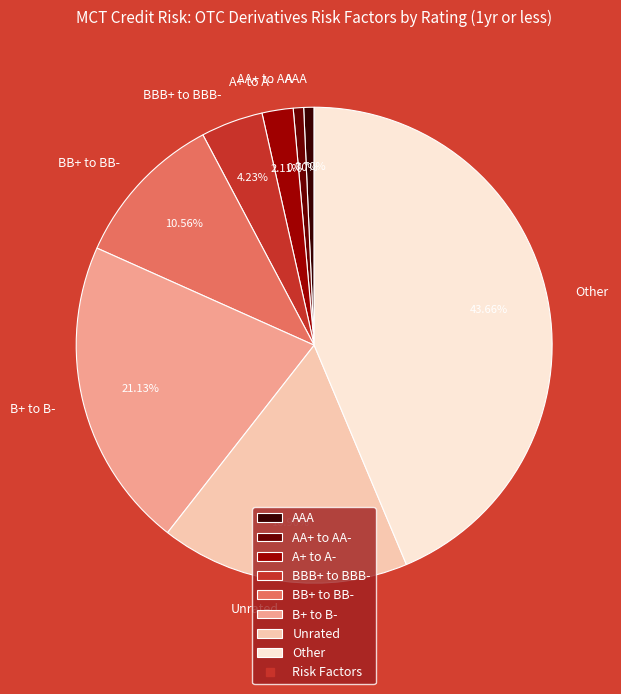

How many slices are in this pie chart?

8